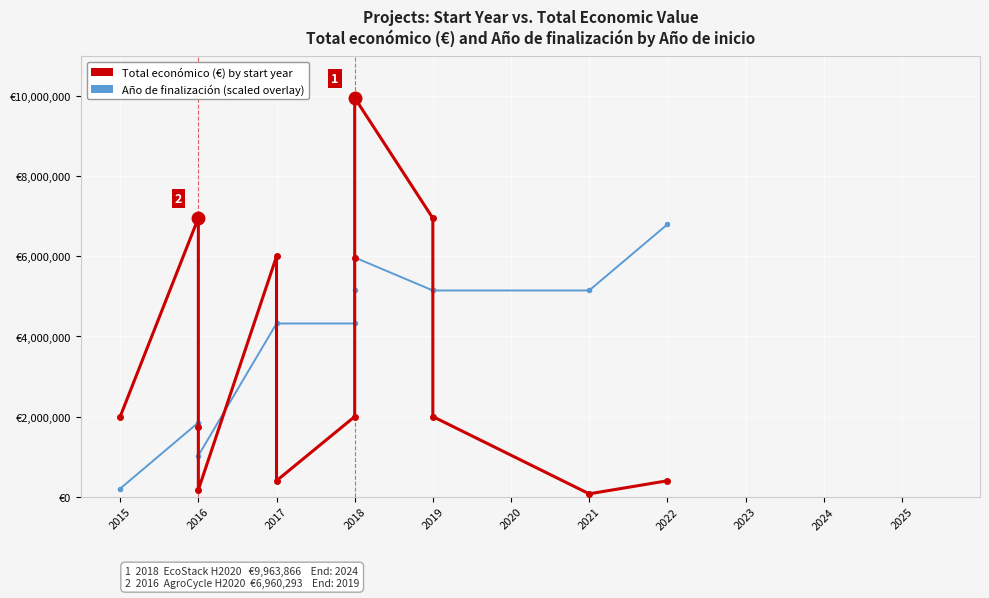

The Total económico series shows 1998299 at 2018. True or false?

True